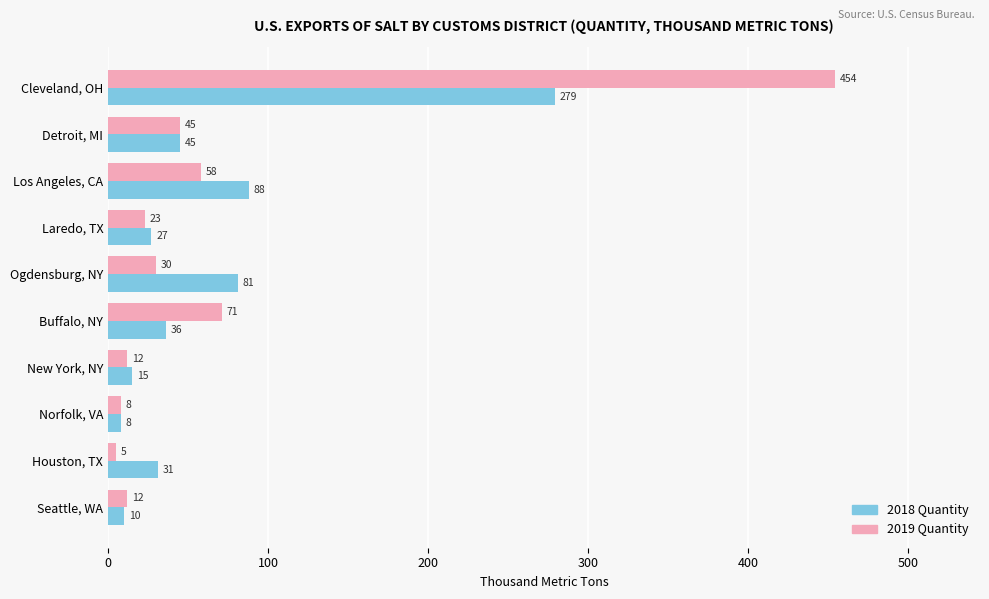

What are all the series names shown in the legend?

2018 Quantity, 2019 Quantity